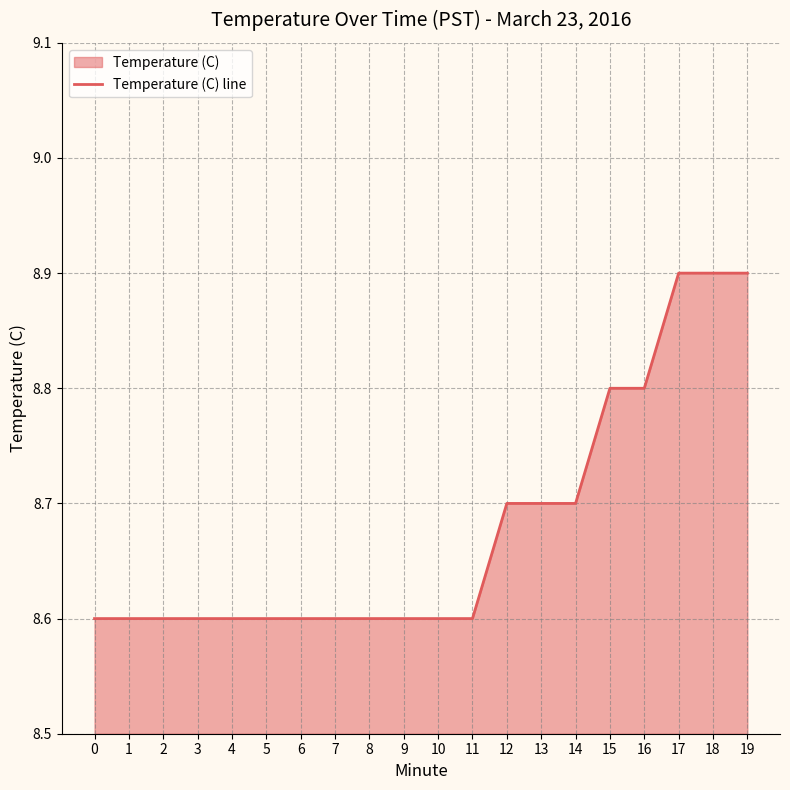

What is the ratio of the value at 5 to the value at 15?

1.0